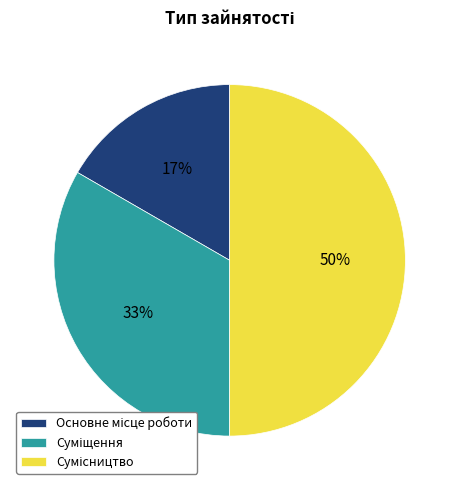

To the nearest percent, what is the average slice percentage?

33%